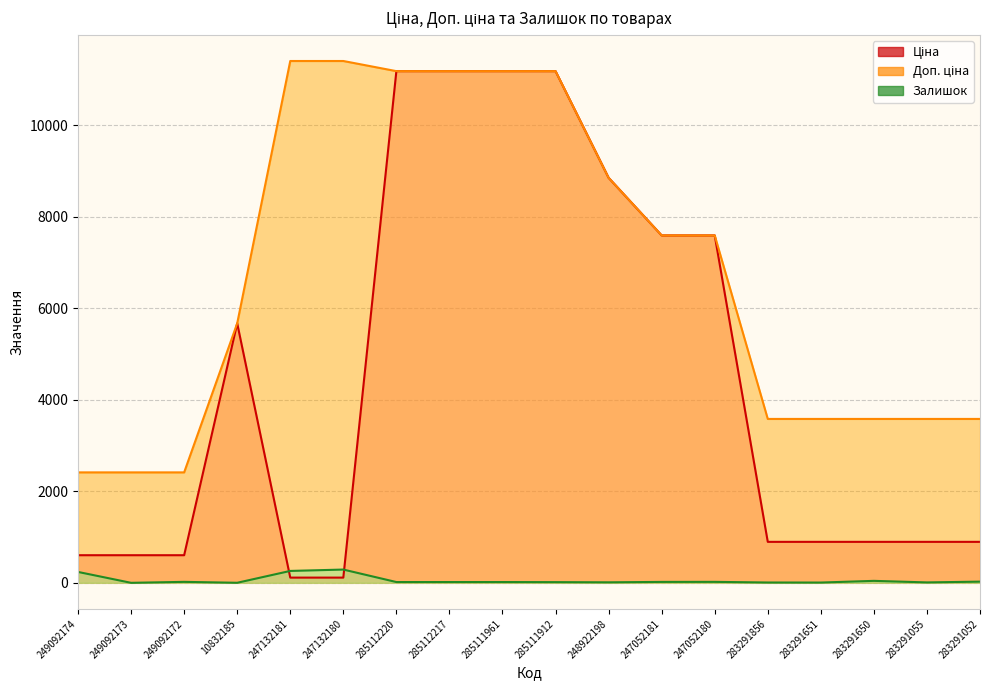

At which category does Ціна reach its first local peak?

10832185